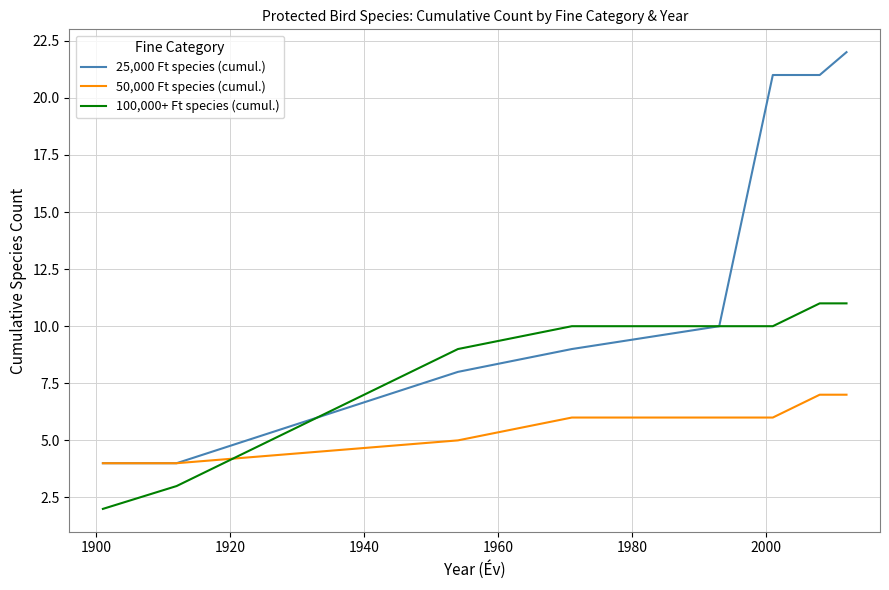

Is this an area chart (filled region under the line)?

No